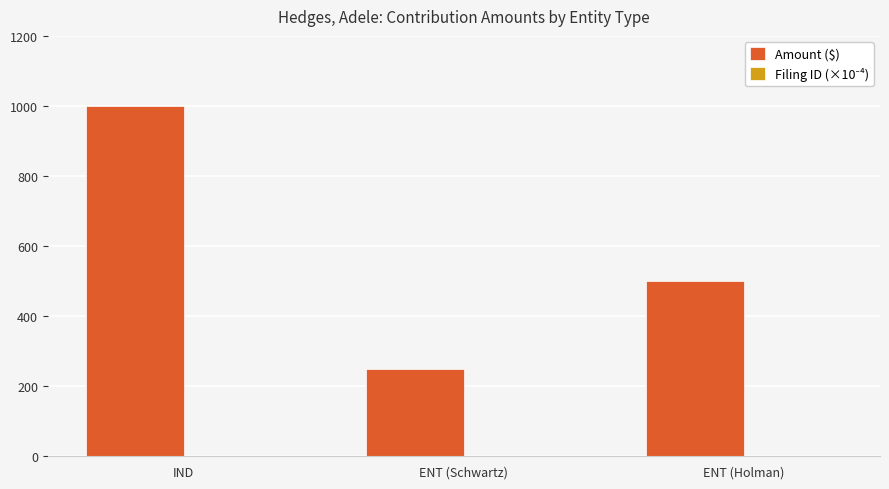

True or false: Amount ($) has a value of 250.0 at ENT (Schwartz).

True